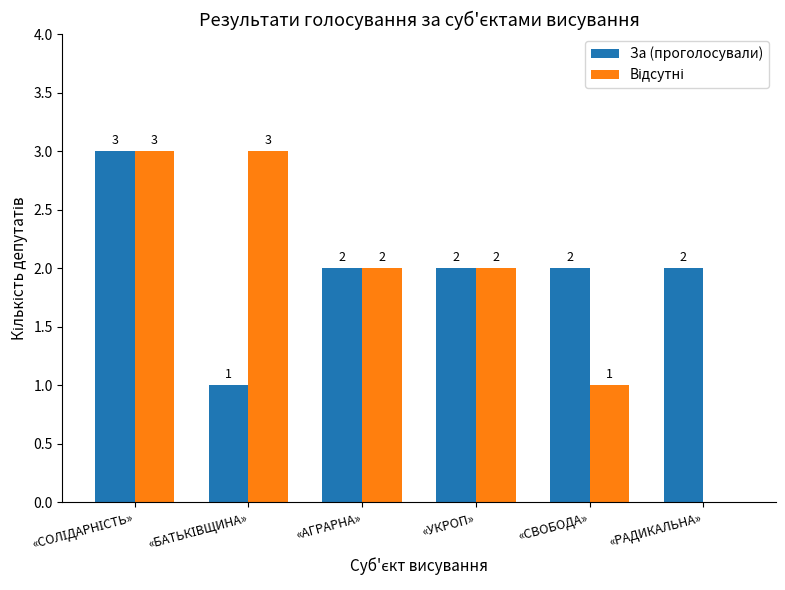

What is the total value across all series at «УКРОП»?

4